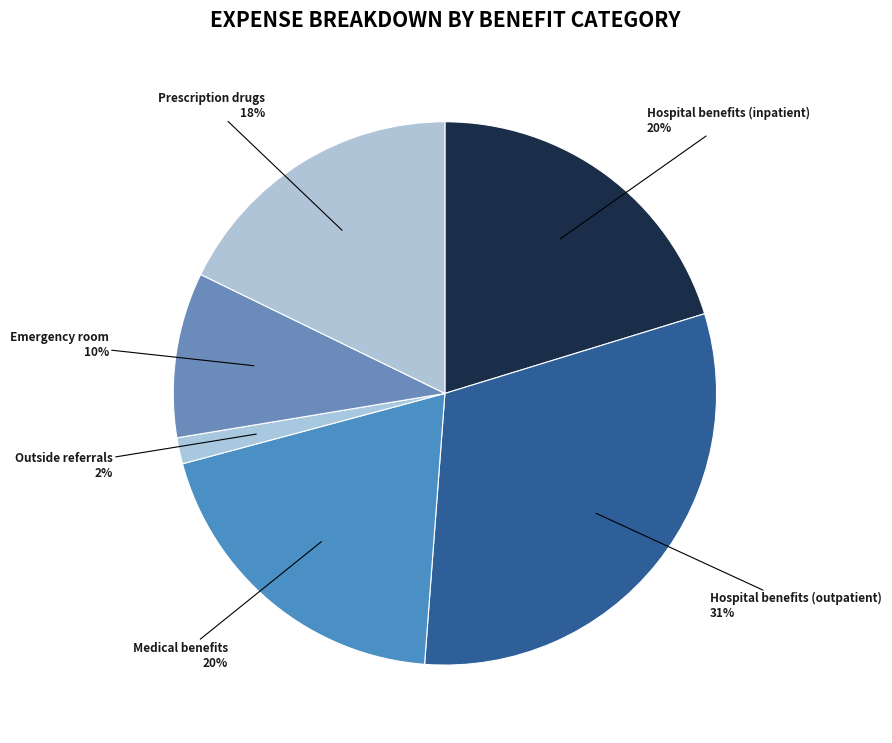

What percentage is the Outside referrals slice, to the nearest percent?

2%